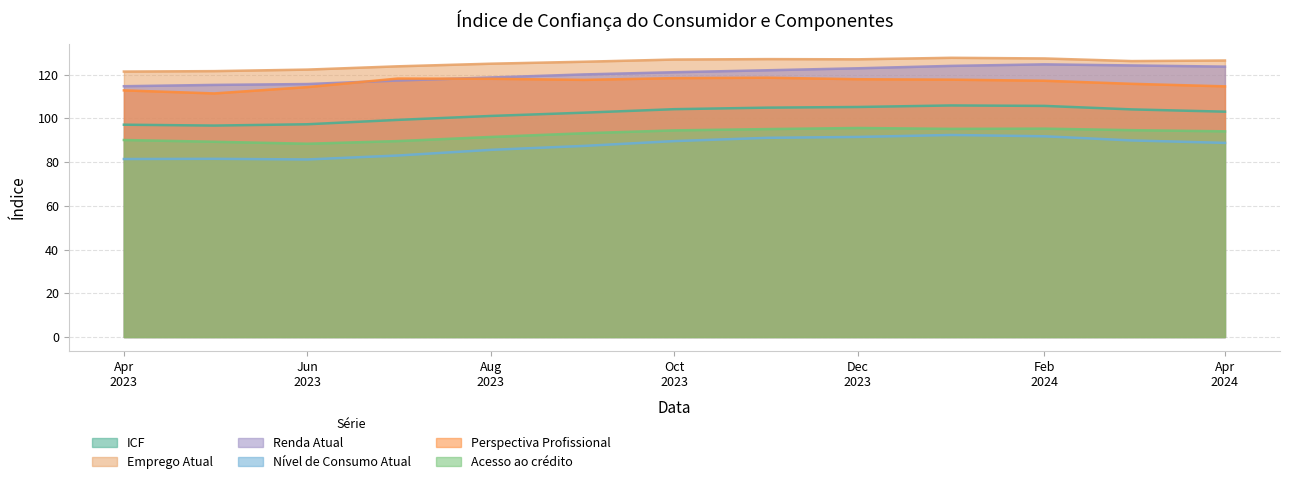

How many values in the Acesso ao crédito series are below 94?

6